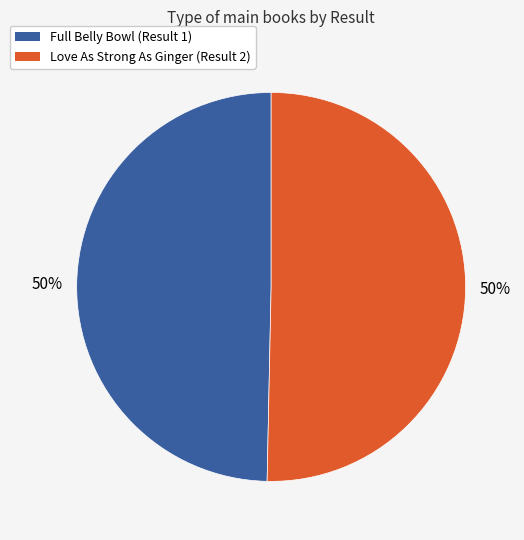

To the nearest percent, what is the average slice percentage?

50%